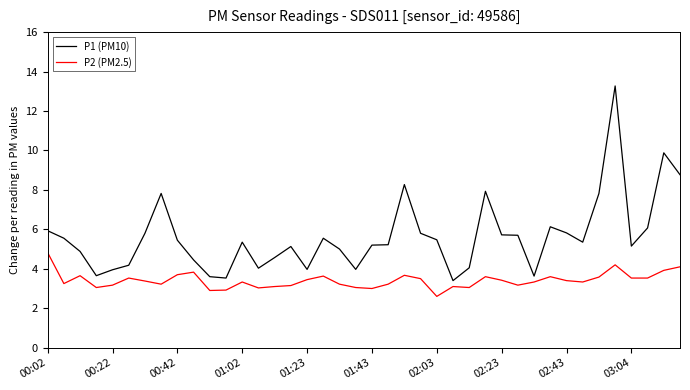

List the series in order of their peak value, lowest first.

P2 (PM2.5), P1 (PM10)